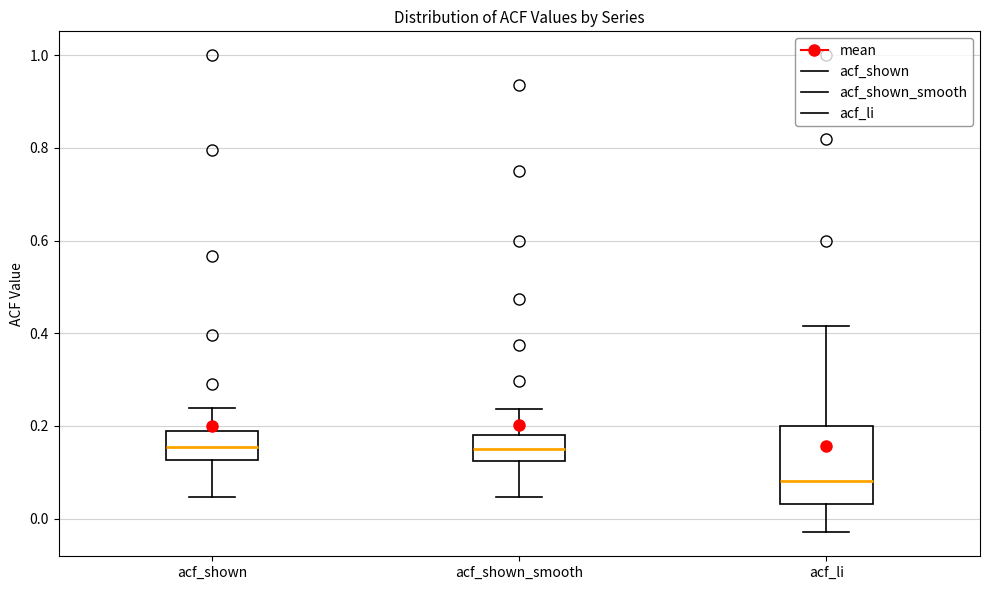

Where does the median line of the box for acf_li sit on the y-axis? The values are not printed on the chart, so give them approximately, as read against the axis.

0.08